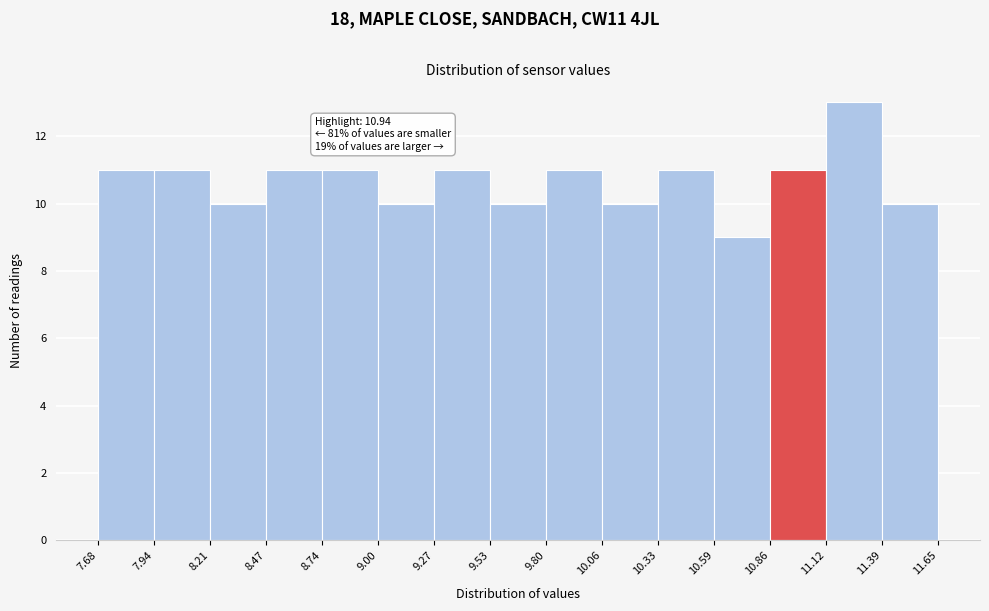

Over which range of the x-axis is the bar tallest?

11.12 to 11.39